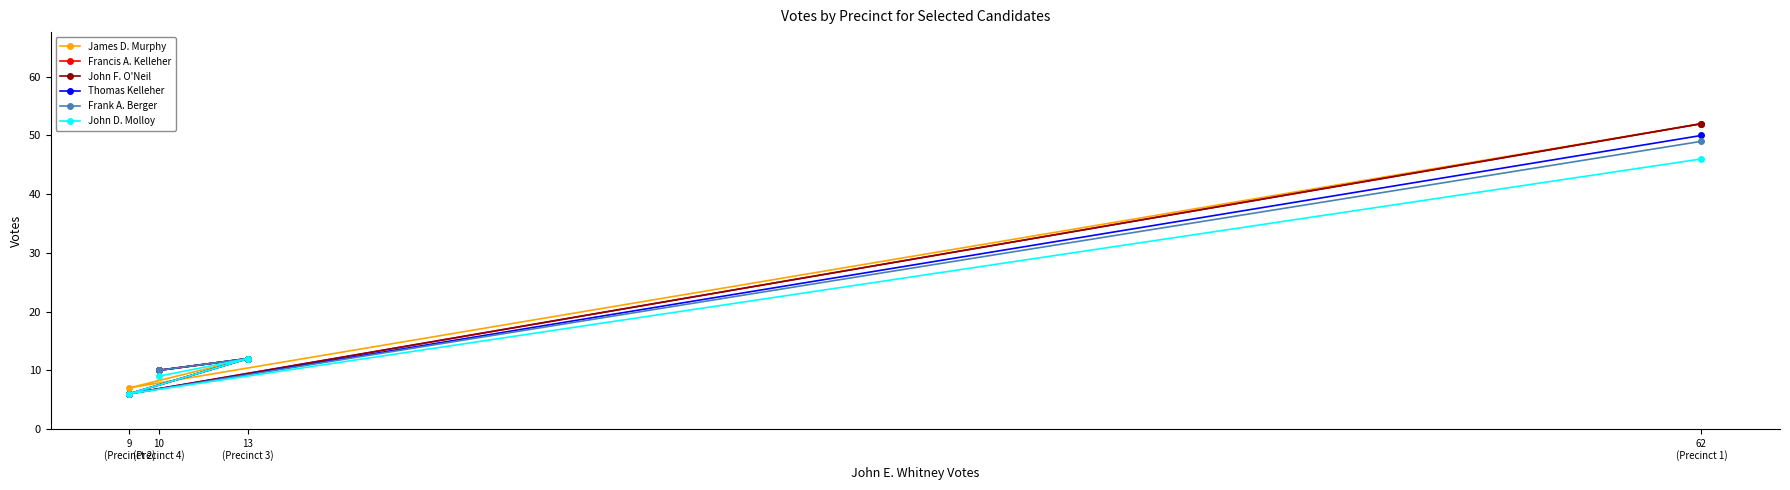

Rank the categories by Francis A. Kelleher value from lowest to highest.

9
(Precinct 2), 10
(Precinct 4), 13
(Precinct 3), 62
(Precinct 1)